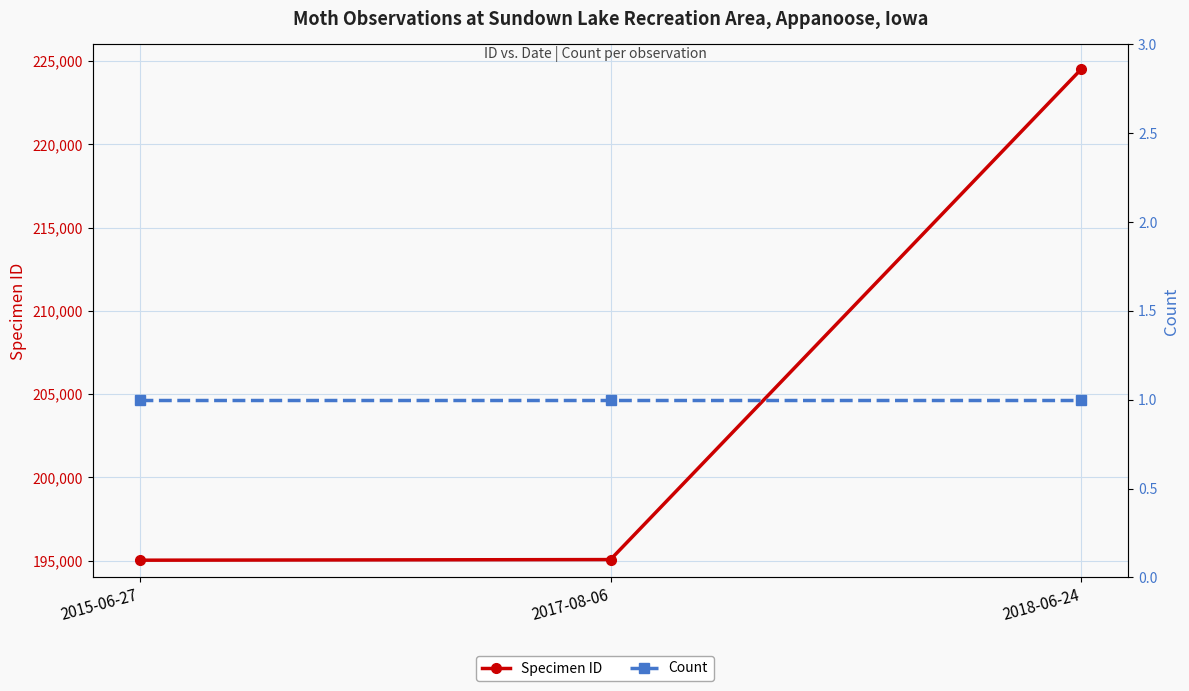

The value of Specimen ID at 2018-06-24 is 224515. True or false?

True